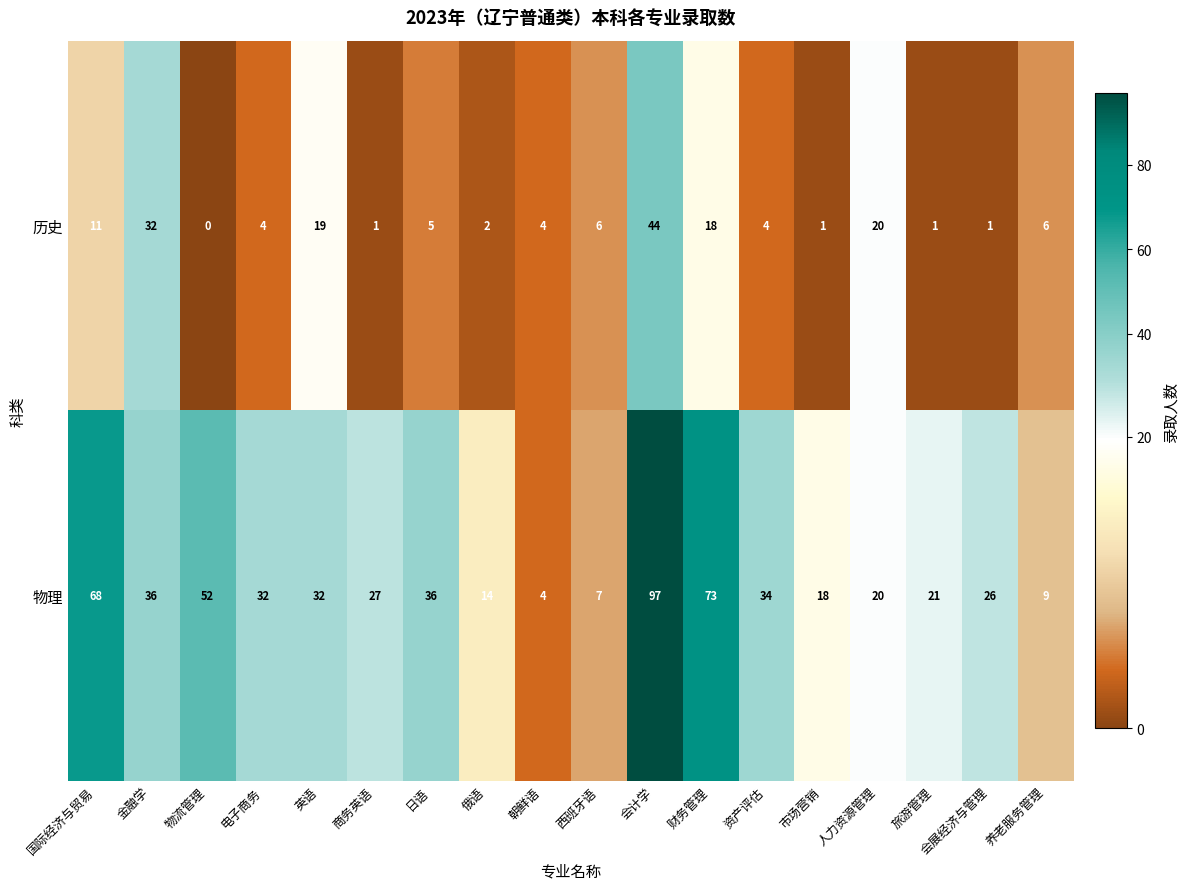

Which series has the largest total across all categories?

物理